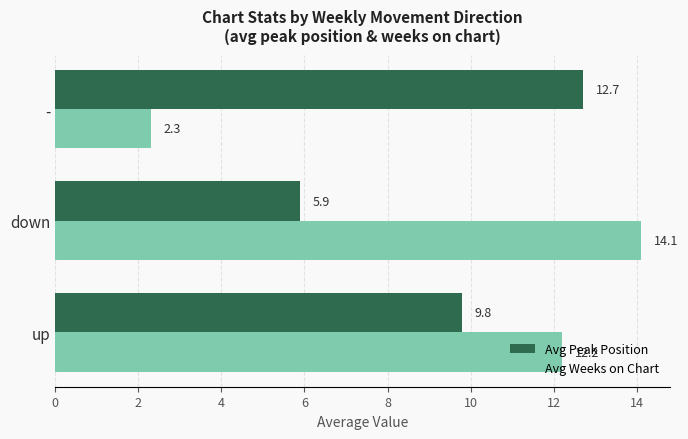

At how many categories does at least one series exceed 8?

3